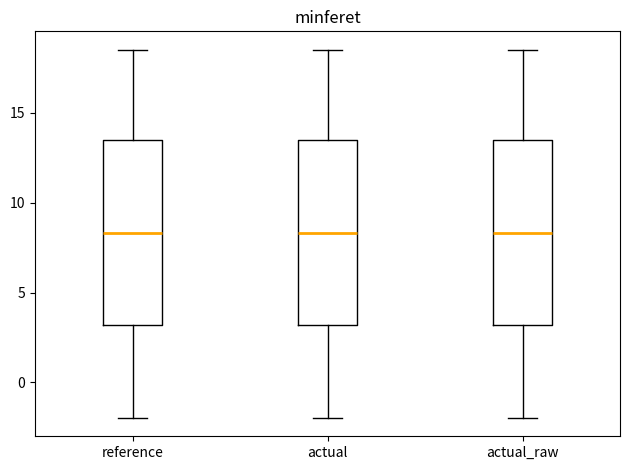

Where does the lower whisker of the box for actual end on the y-axis? The values are not printed on the chart, so give them approximately, as read against the axis.

-2.0